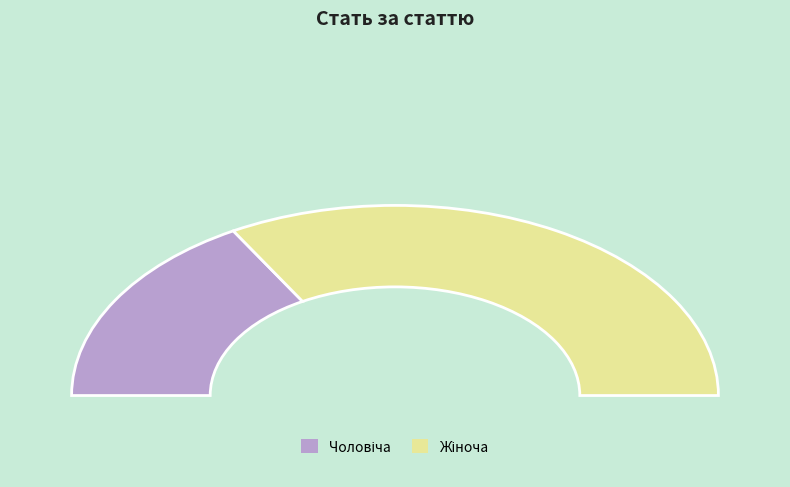

How much of the chart is everything except Чоловіча?

66.7%